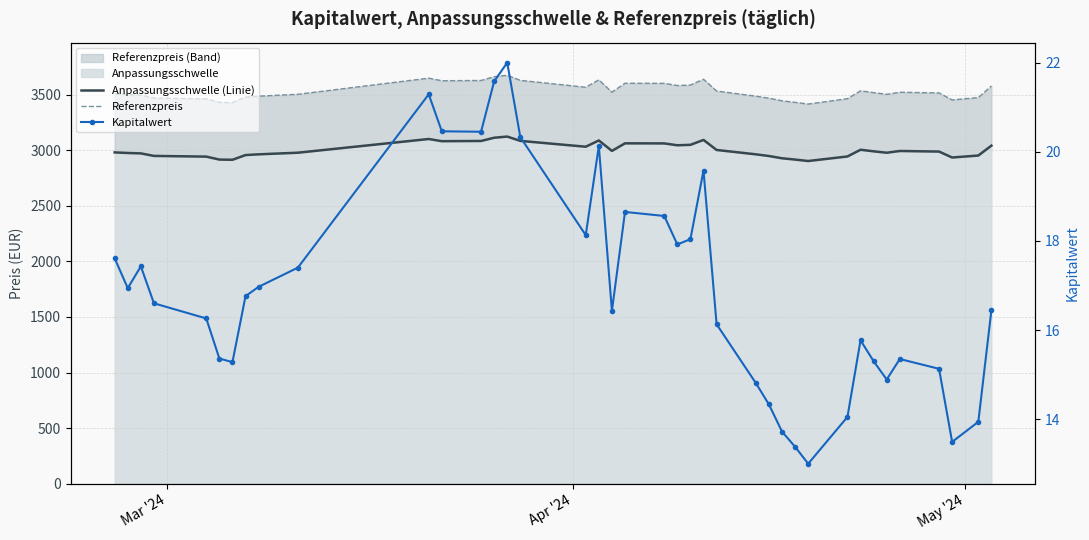

List the series in order of their overall mean, highest first.

Referenzpreis, Anpassungsschwelle (Linie), Kapitalwert